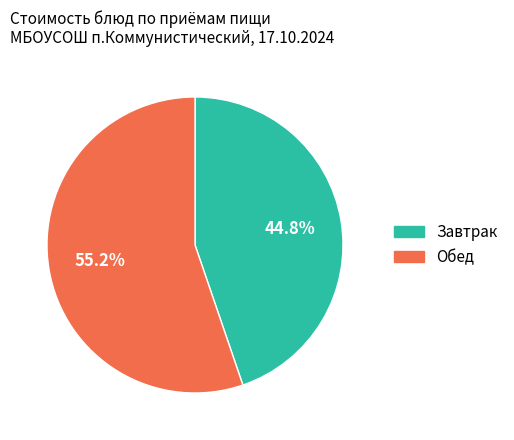

Is there a majority slice in this chart?

Yes